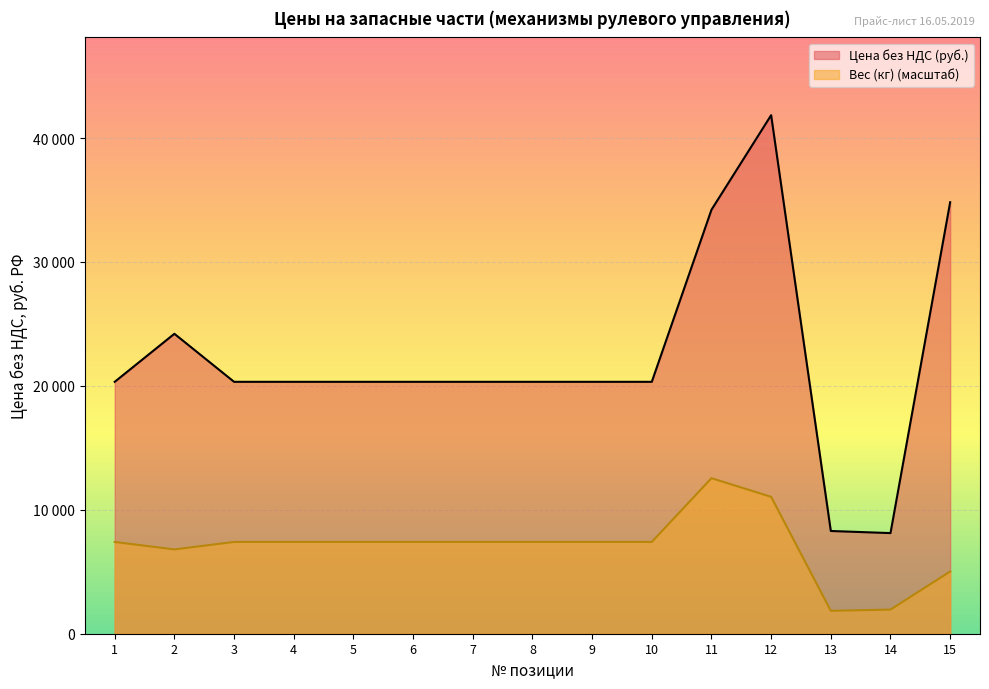

Between 14 and 1, which is larger?

1